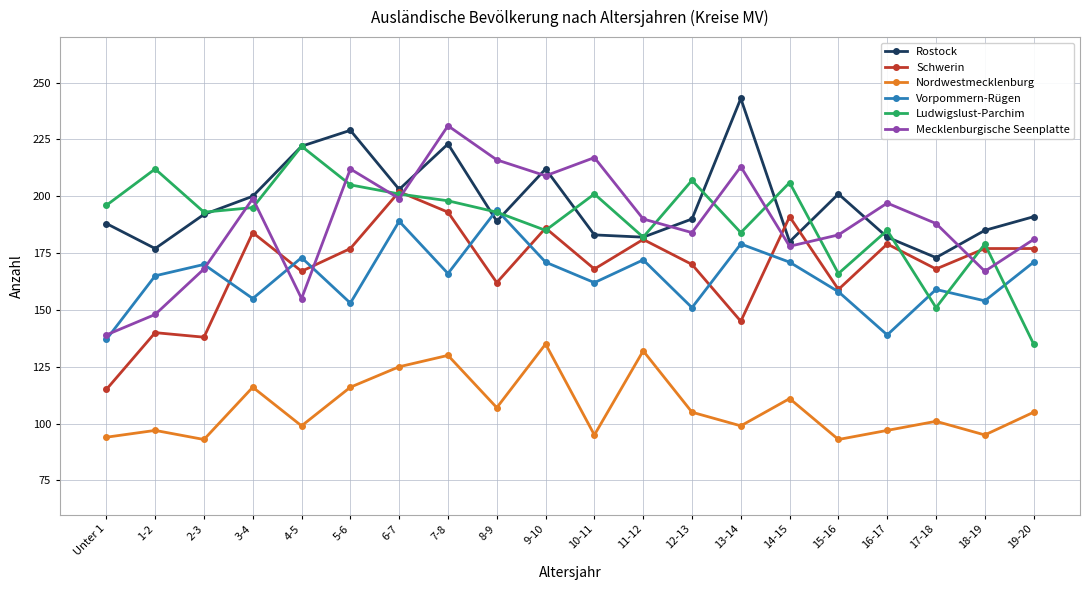

Reading left to right, list all the values displayed in this chart.

Rostock: 188	177	192	200	222	229	203	223	189	212	183	182	190	243	180	201	182	173	185	191
Schwerin: 115	140	138	184	167	177	202	193	162	186	168	181	170	145	191	159	179	168	177	177
Nordwestmecklenburg: 94	97	93	116	99	116	125	130	107	135	95	132	105	99	111	93	97	101	95	105
Vorpommern-Rügen: 137	165	170	155	173	153	189	166	194	171	162	172	151	179	171	158	139	159	154	171
Ludwigslust-Parchim: 196	212	193	195	222	205	201	198	193	185	201	182	207	184	206	166	185	151	179	135
Mecklenburgische Seenplatte: 139	148	168	199	155	212	199	231	216	209	217	190	184	213	178	183	197	188	167	181